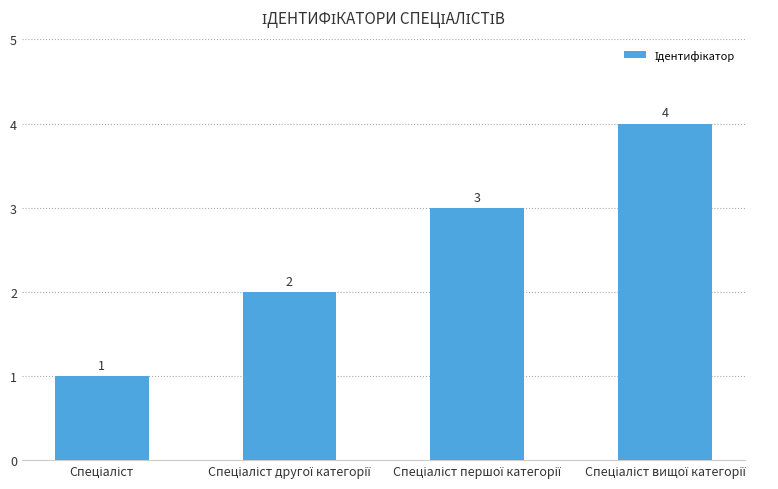

Count the values in the range 2 to 4.

3